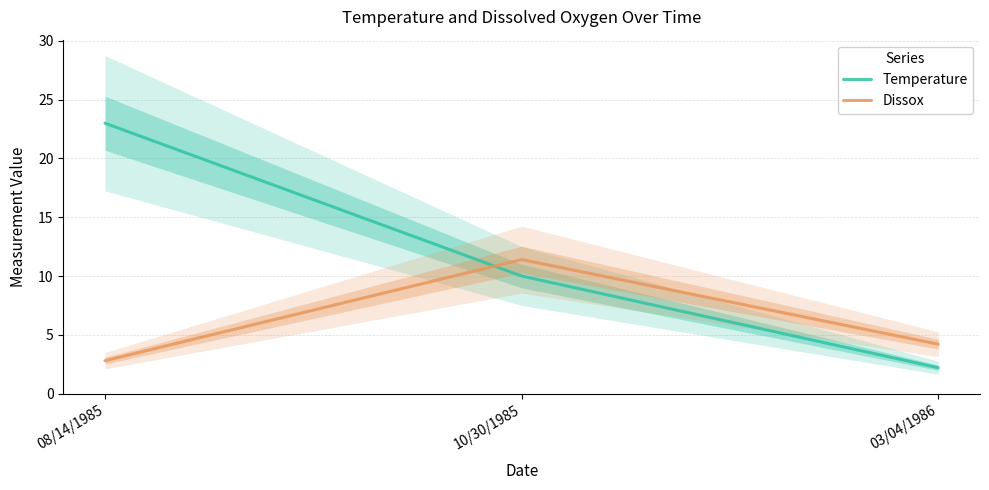

Is the value of Temperature at 08/14/1985 greater than the value of Dissox at 08/14/1985?

Yes